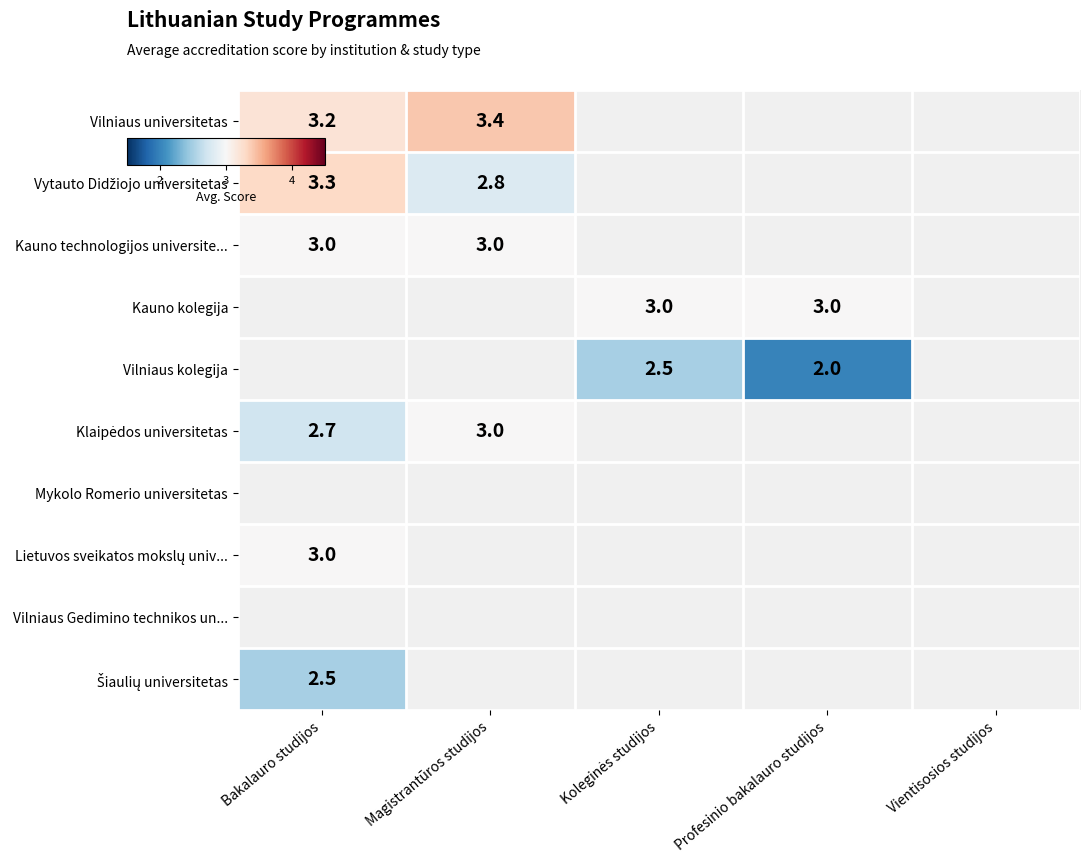

List the labels in order of Vytauto Didžiojo universitetas value, largest first.

Bakalauro studijos, Magistrantūros studijos, Koleginės studijos, Profesinio bakalauro studijos, Vientisosios studijos